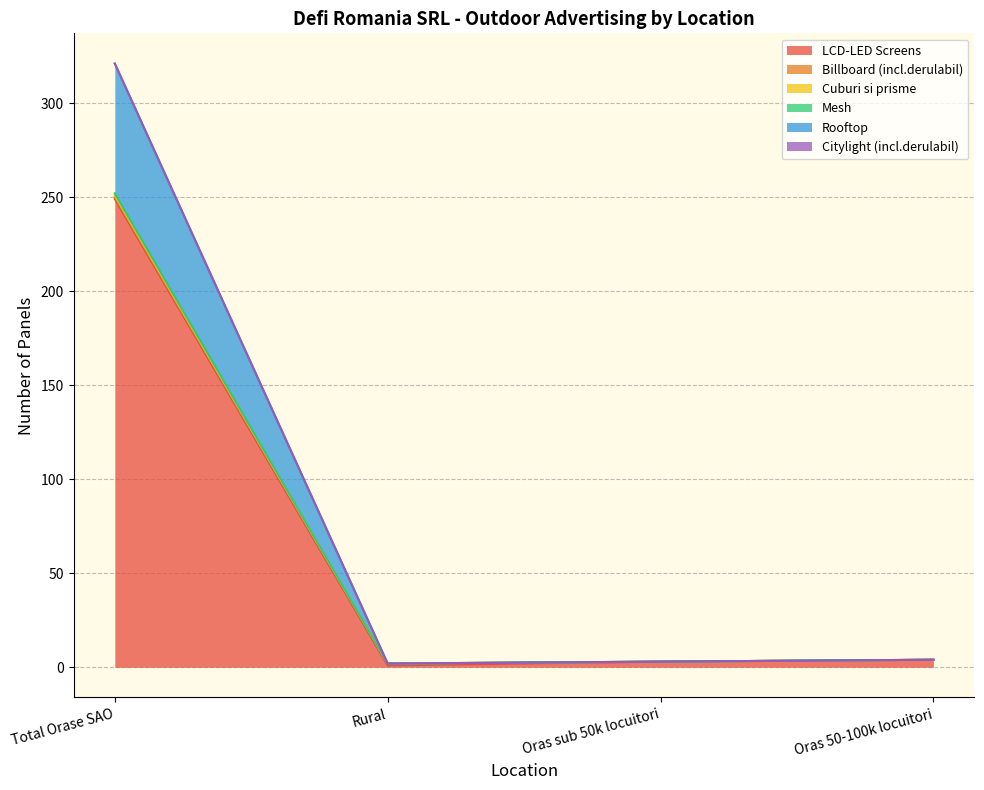

How many values in the LCD-LED Screens series are below 4?

2